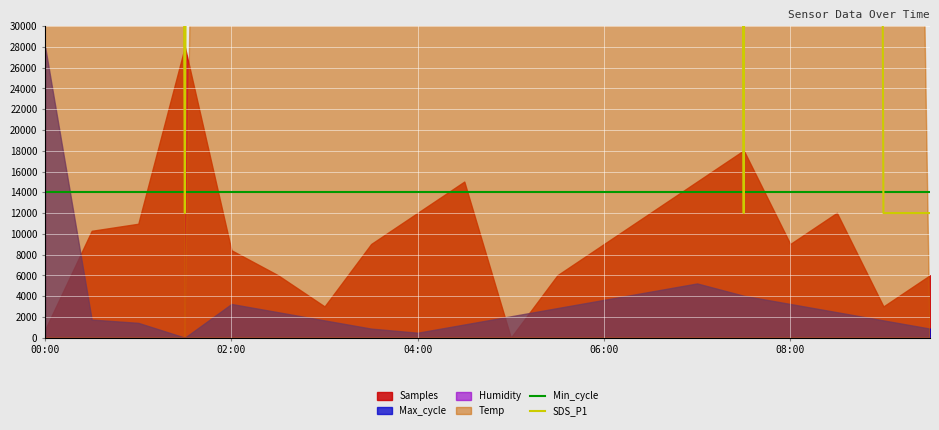

What is the minimum value for Min_cycle?

14000.0